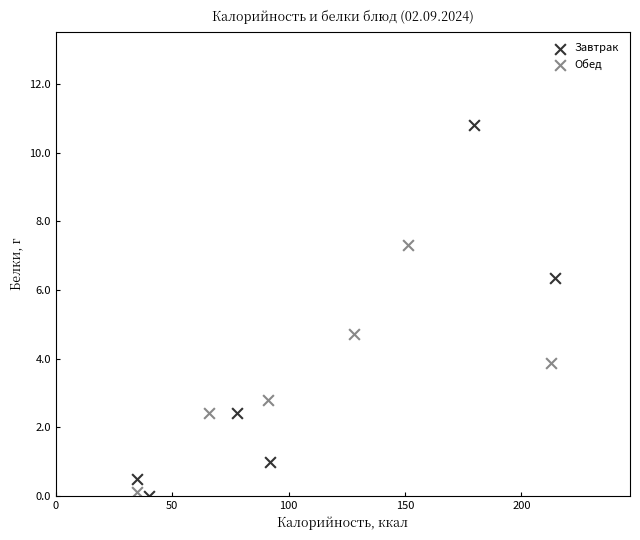

Which series has the largest Y range (max minus min)?

Завтрак